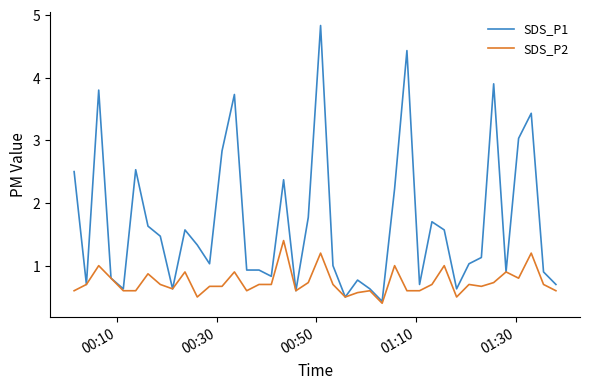

Which series has the largest total across all categories?

SDS_P1